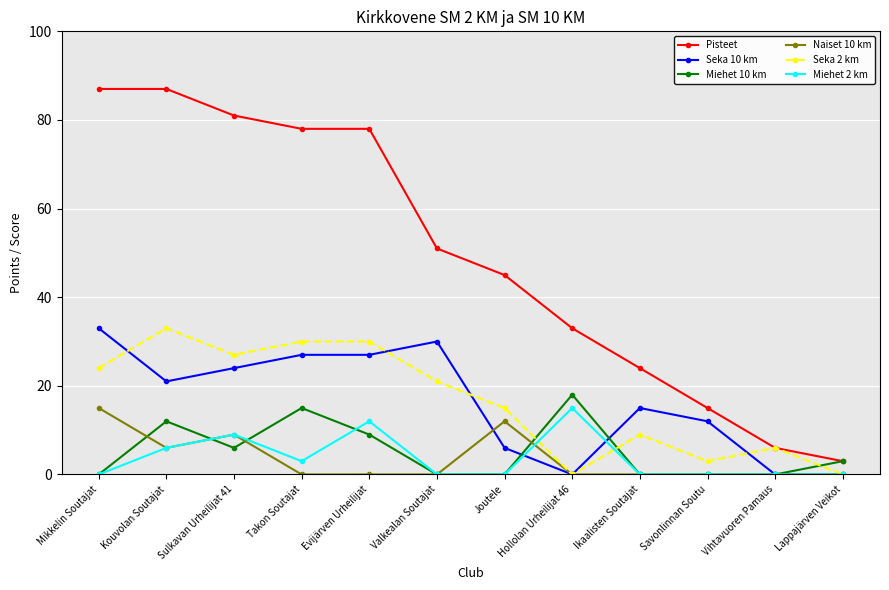

Reading right to left, list all the values displayed in this chart.

Pisteet: Lappajärven Veikot=3	Vihtavuoren Pamaus=6	Savonlinnan Soutu=15	Ikaalisten Soutajat=24	Hollolan Urheilijat 46=33	Joutele=45	Valkealan Soutajat=51	Evijärven Urheilijat=78	Takon Soutajat=78	Sulkavan Urheilijat 41=81	Kouvolan Soutajat=87	Mikkelin Soutajat=87
Seka 10 km: Lappajärven Veikot=0	Vihtavuoren Pamaus=0	Savonlinnan Soutu=12	Ikaalisten Soutajat=15	Hollolan Urheilijat 46=0	Joutele=6	Valkealan Soutajat=30	Evijärven Urheilijat=27	Takon Soutajat=27	Sulkavan Urheilijat 41=24	Kouvolan Soutajat=21	Mikkelin Soutajat=33
Miehet 10 km: Lappajärven Veikot=3	Vihtavuoren Pamaus=0	Savonlinnan Soutu=0	Ikaalisten Soutajat=0	Hollolan Urheilijat 46=18	Joutele=0	Valkealan Soutajat=0	Evijärven Urheilijat=9	Takon Soutajat=15	Sulkavan Urheilijat 41=6	Kouvolan Soutajat=12	Mikkelin Soutajat=0
Naiset 10 km: Lappajärven Veikot=0	Vihtavuoren Pamaus=0	Savonlinnan Soutu=0	Ikaalisten Soutajat=0	Hollolan Urheilijat 46=0	Joutele=12	Valkealan Soutajat=0	Evijärven Urheilijat=0	Takon Soutajat=0	Sulkavan Urheilijat 41=9	Kouvolan Soutajat=6	Mikkelin Soutajat=15
Seka 2 km: Lappajärven Veikot=0	Vihtavuoren Pamaus=6	Savonlinnan Soutu=3	Ikaalisten Soutajat=9	Hollolan Urheilijat 46=0	Joutele=15	Valkealan Soutajat=21	Evijärven Urheilijat=30	Takon Soutajat=30	Sulkavan Urheilijat 41=27	Kouvolan Soutajat=33	Mikkelin Soutajat=24
Miehet 2 km: Lappajärven Veikot=0	Vihtavuoren Pamaus=0	Savonlinnan Soutu=0	Ikaalisten Soutajat=0	Hollolan Urheilijat 46=15	Joutele=0	Valkealan Soutajat=0	Evijärven Urheilijat=12	Takon Soutajat=3	Sulkavan Urheilijat 41=9	Kouvolan Soutajat=6	Mikkelin Soutajat=0